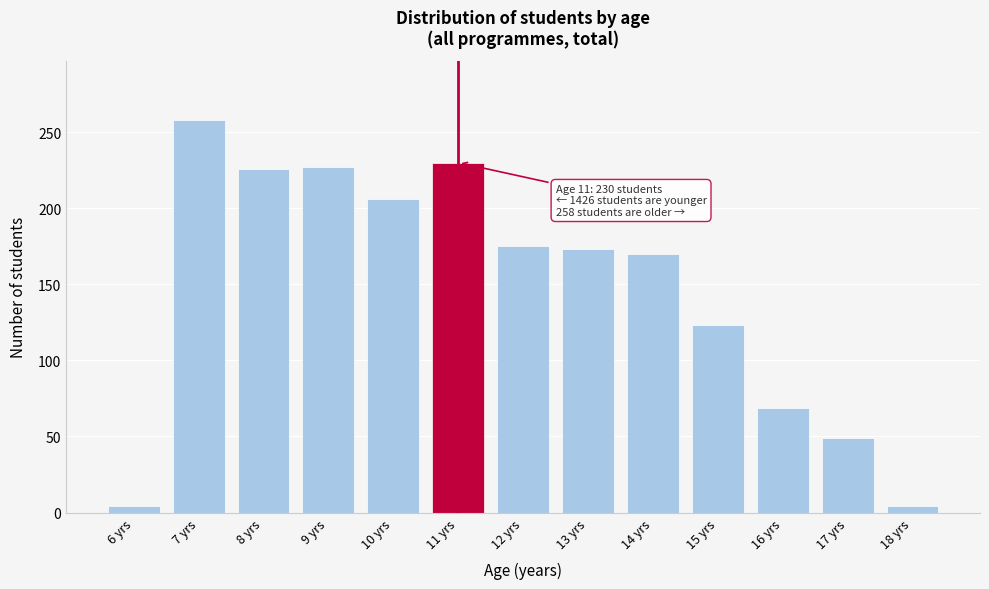

What is the maximum value shown in the chart?

258